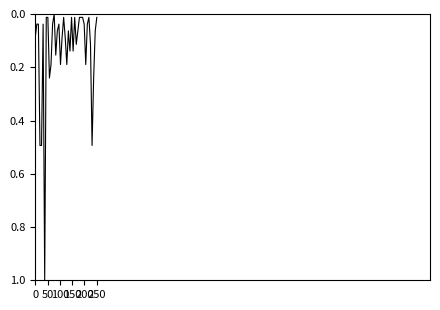

How many values are above zero?

39